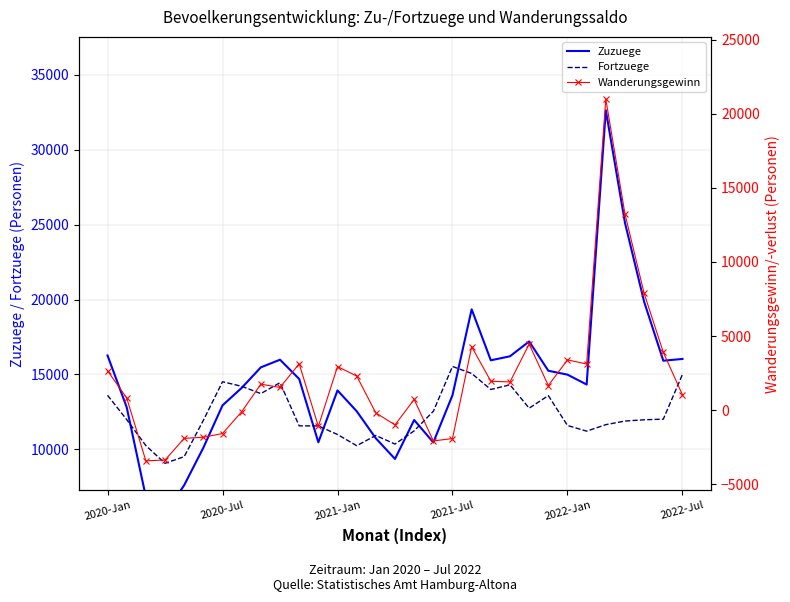

True or false: Zuzuege and Wanderungsgewinn intersect in this chart.

False